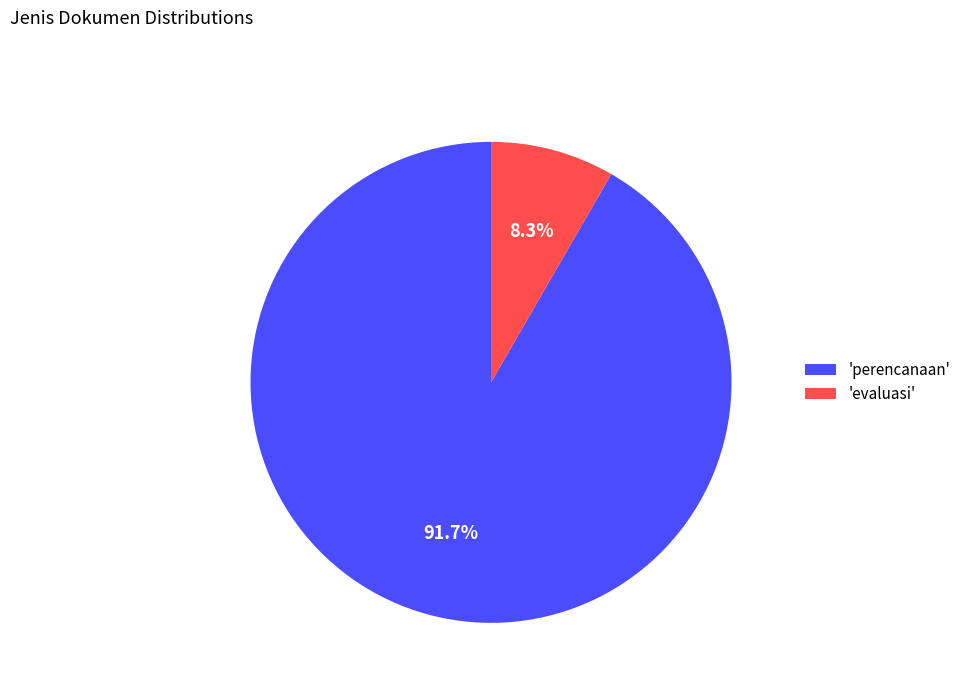

Which has a higher value, 'evaluasi' or 'perencanaan'?

'perencanaan'